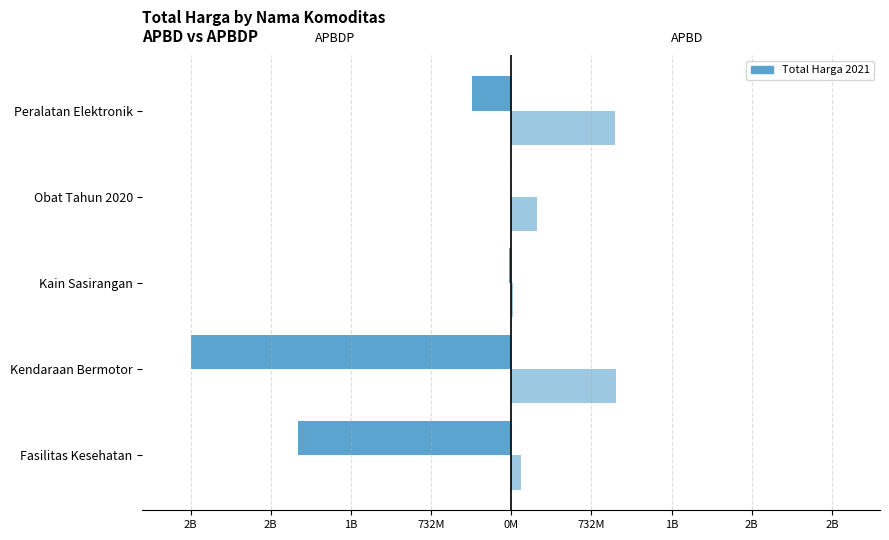

The APBDP series shows -10341511 at Kain Sasirangan. True or false?

False